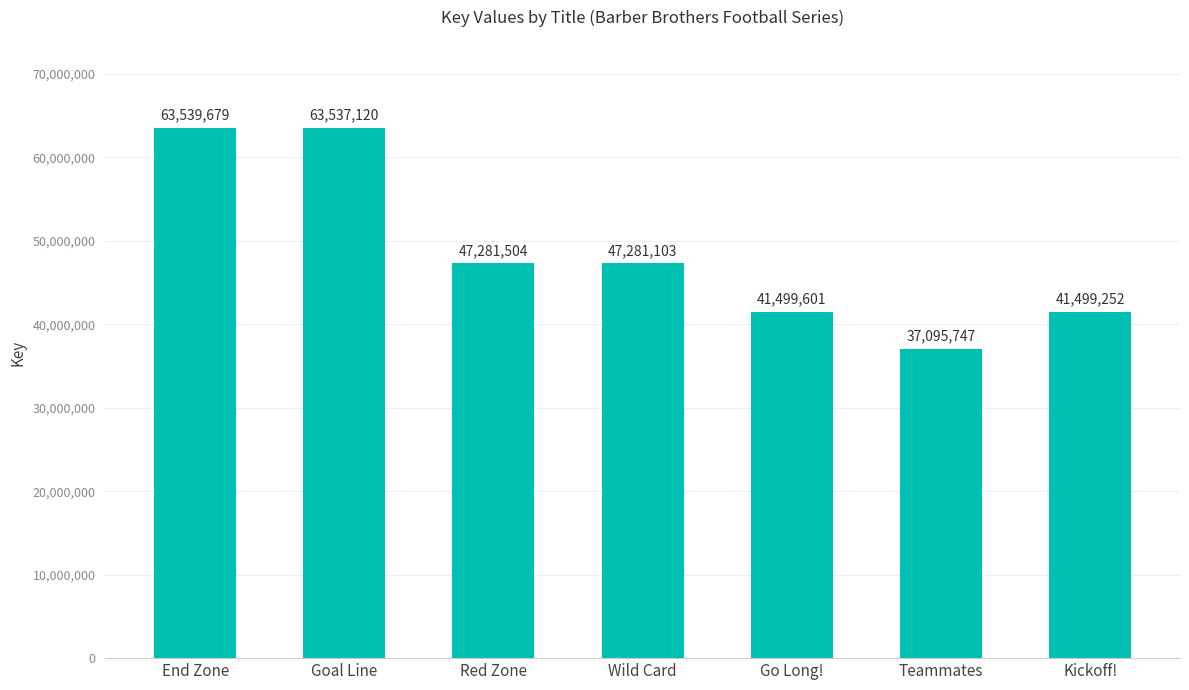

Rank the categories by value from lowest to highest.

Teammates, Kickoff!, Go Long!, Wild Card, Red Zone, Goal Line, End Zone